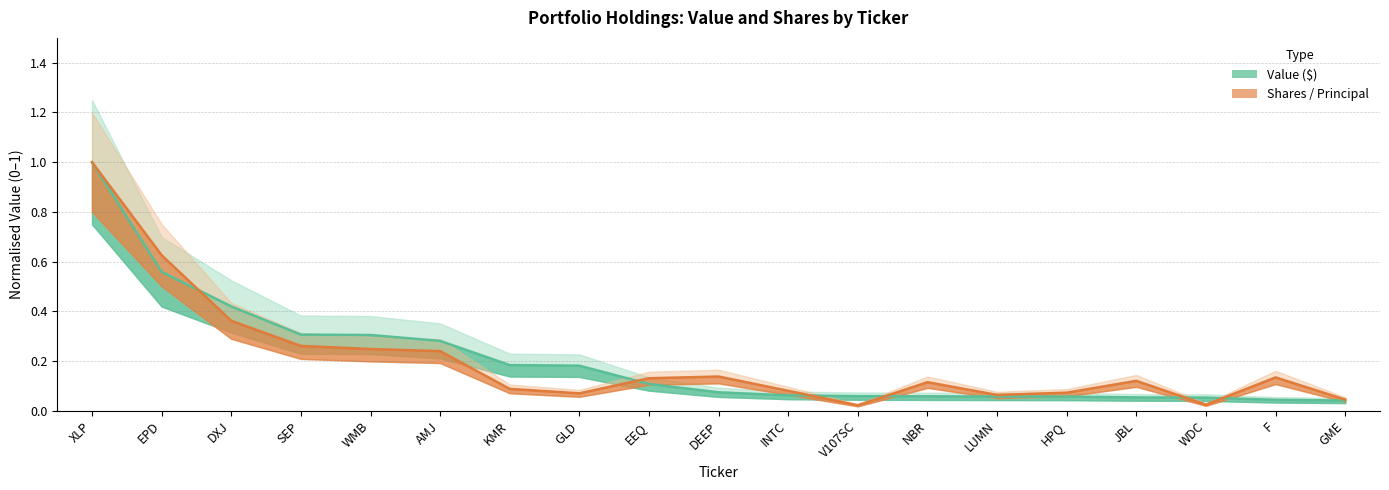

At which label does Shares / Principal reach its minimum?

V107SC